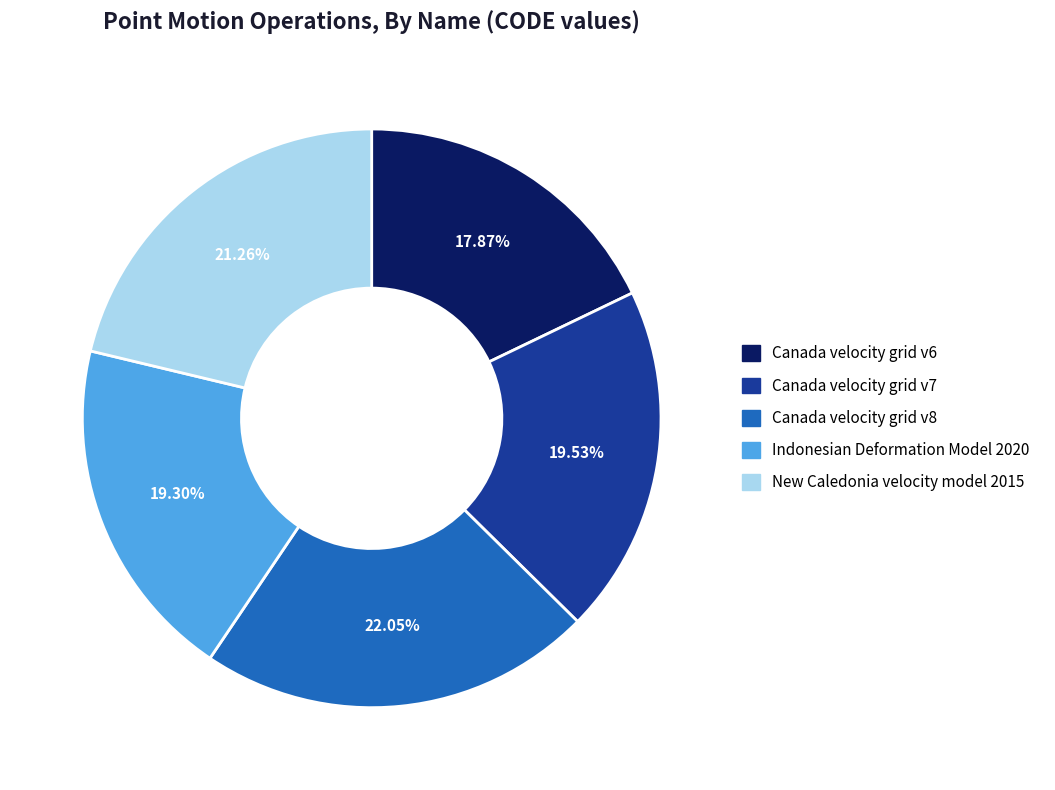

Is it true that Indonesian Deformation Model 2020 is 19% of the pie?

True